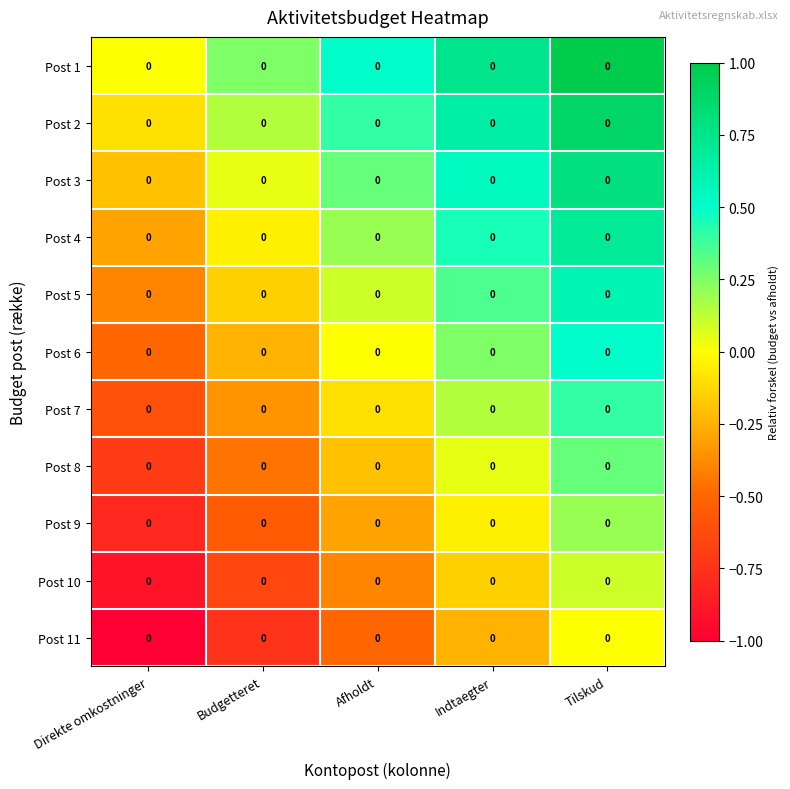

At which label does Post 9 reach its minimum?

Direkte omkostninger